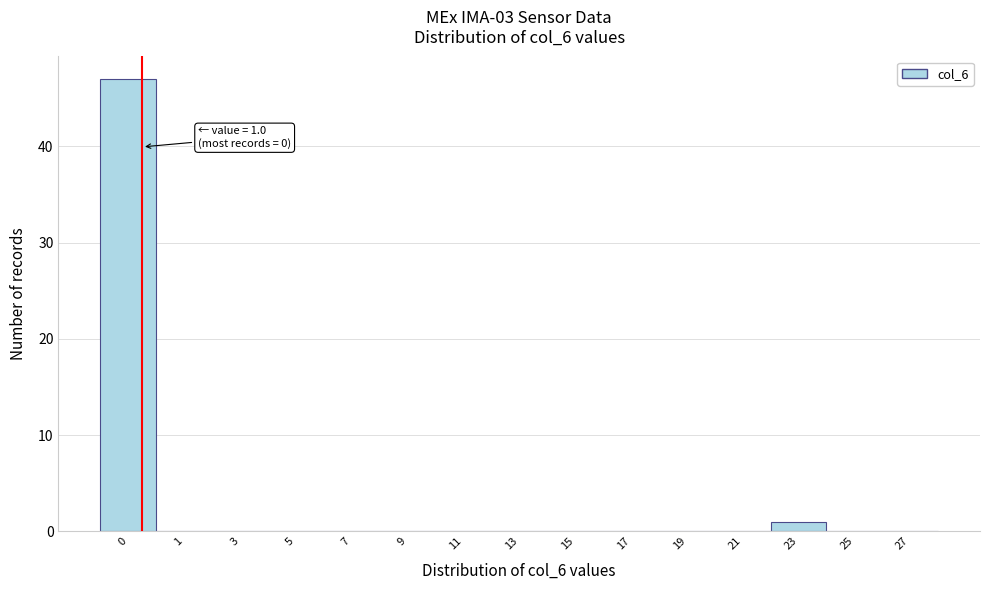

Reading left to right, what are all the values shown in this chart?

0=47	1=0	3=0	5=0	7=0	9=0	11=0	13=0	15=0	17=0	19=0	21=0	23=1	25=0	27=0